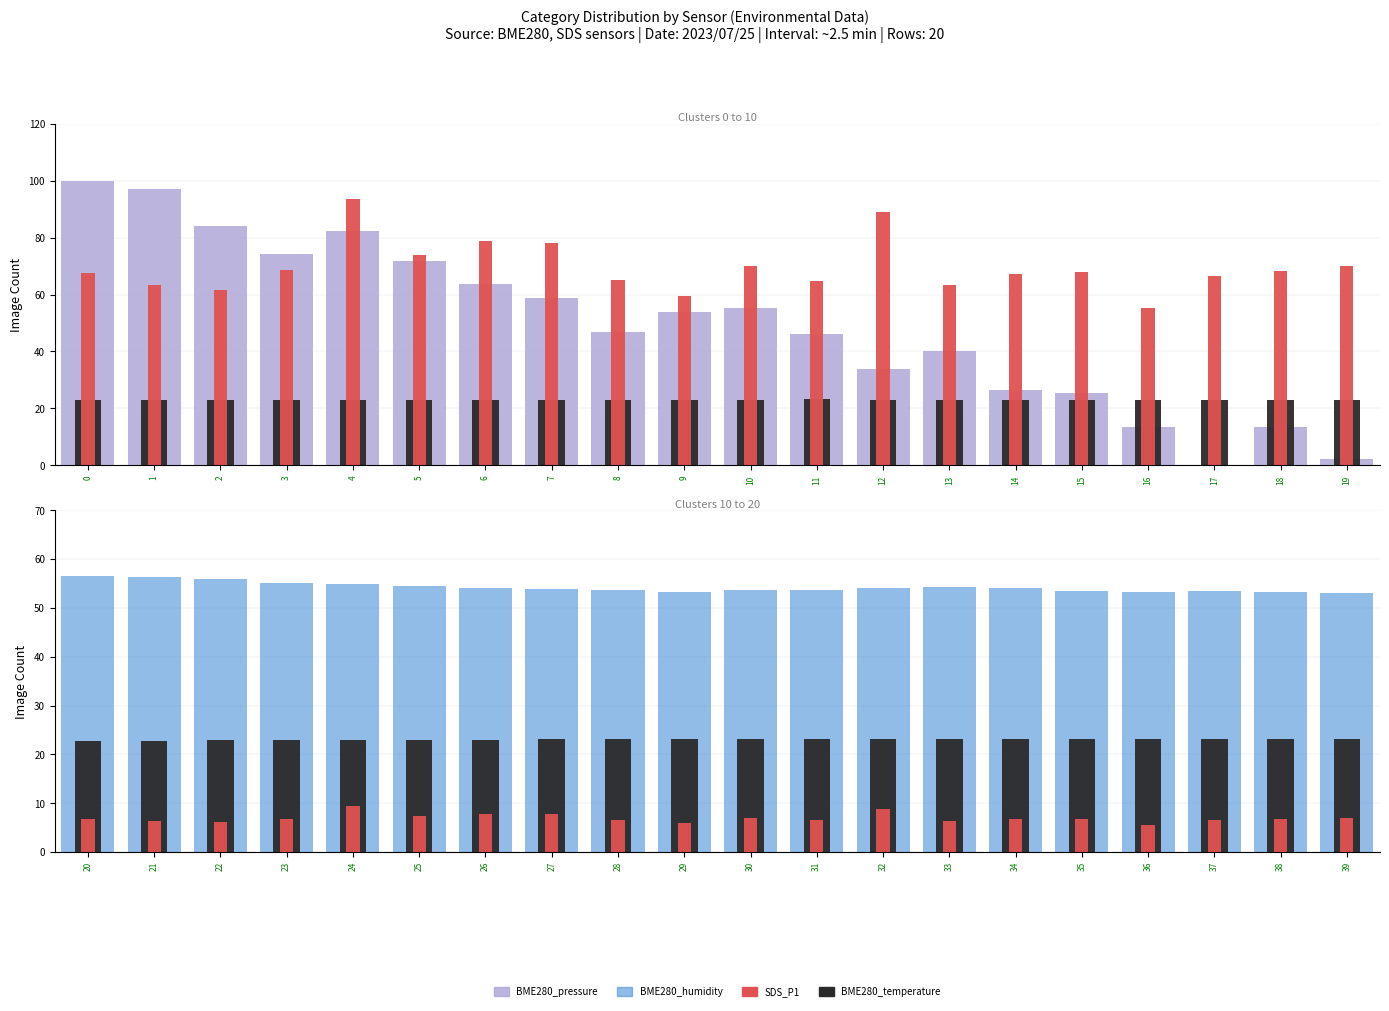

True or false: BME280_temperature has a value of 31.1 at 30.

False